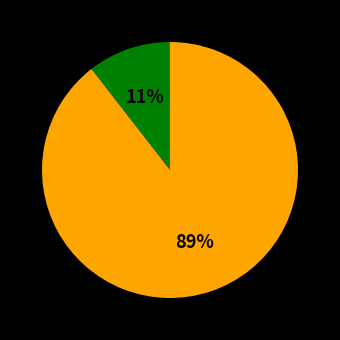

To the nearest percent, what is the average slice percentage?

50%